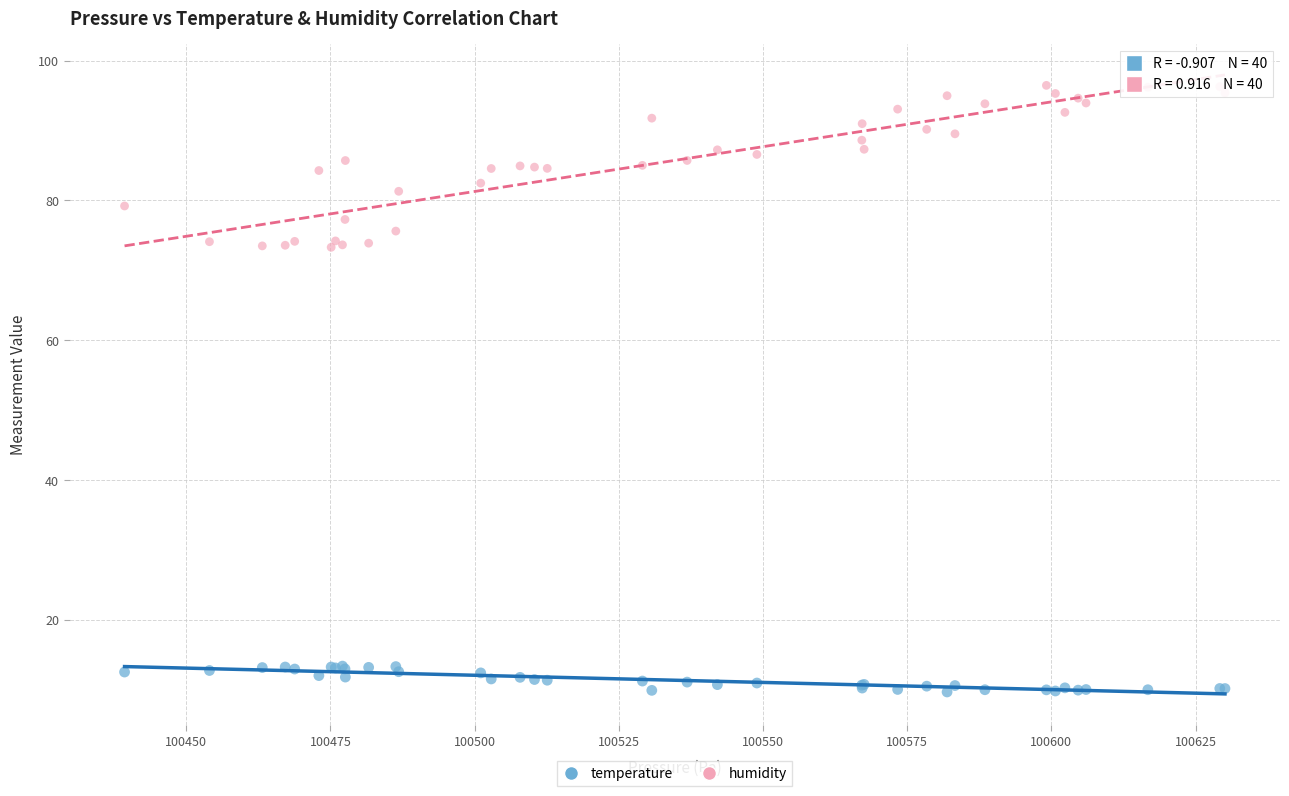

Which series has the widest spread of Y values?

humidity